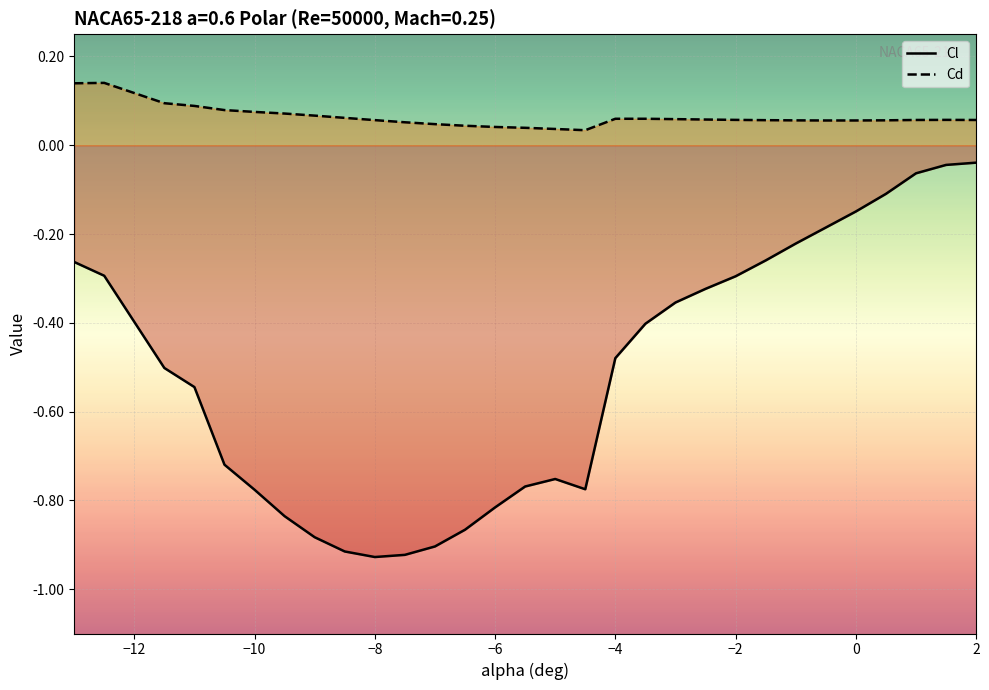

Is this an area chart (filled region under the line)?

No